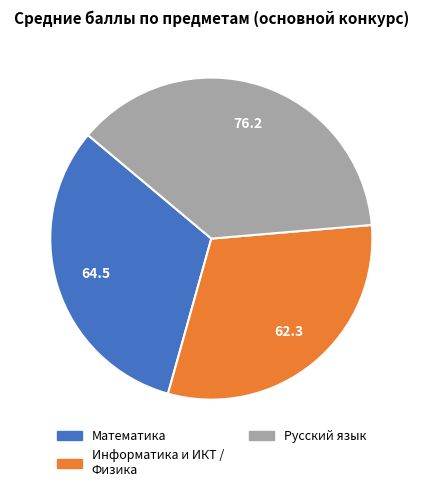

What is the ratio of the value at Математика to the value at Информатика и ИКТ / Физика?

1.0